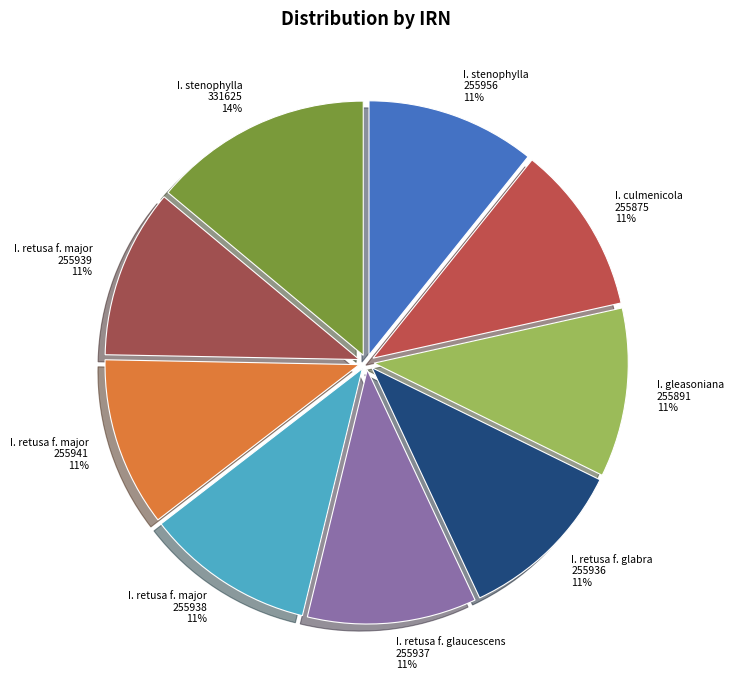

Is there a majority slice in this chart?

No